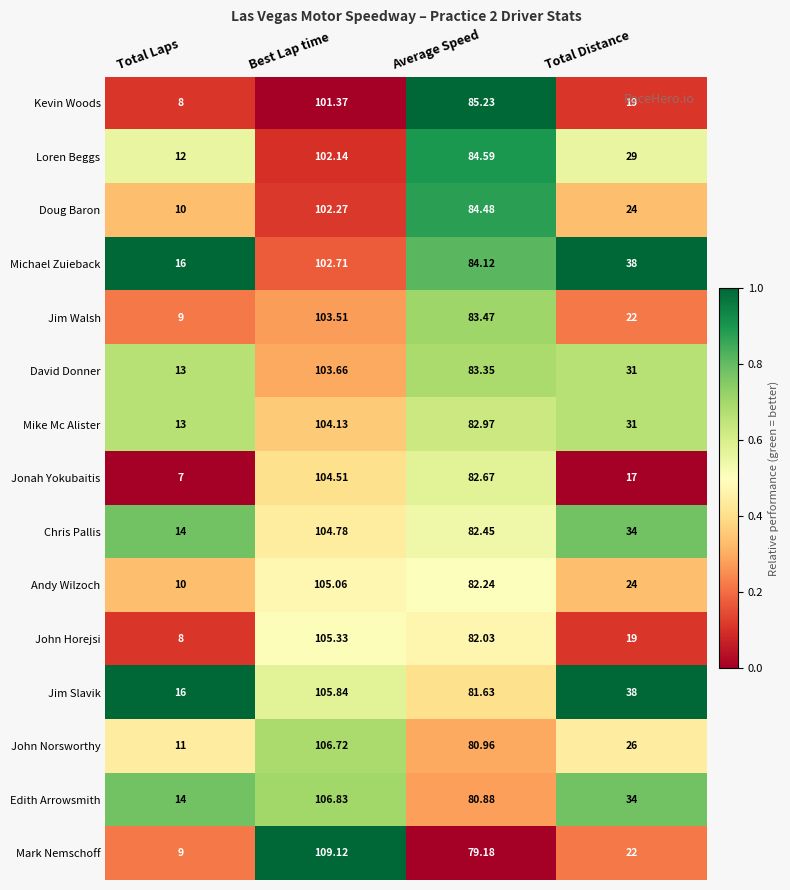

Which series has the widest spread of values?

Mark Nemschoff